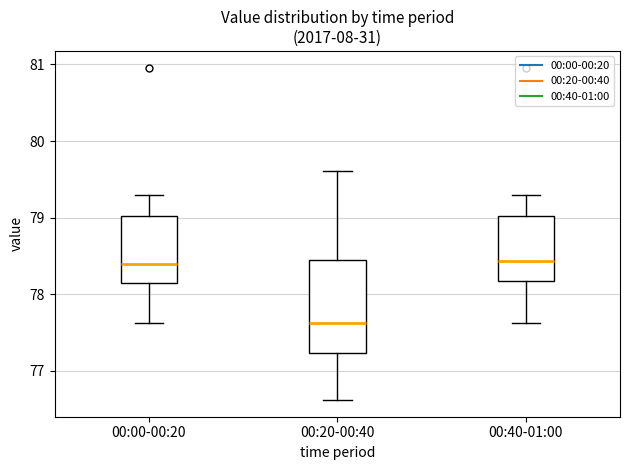

Reading left to right, read every box against the y-axis: the position of its median line, the range the box covers, and the ends of its whiskers. The values are not printed on the chart, so give them approximately, as read against the axis.

00:00-00:20: median 78.4, box 78.1 to 79.0, whiskers 77.6 to 79.3
00:20-00:40: median 77.6, box 77.2 to 78.5, whiskers 76.6 to 79.6
00:40-01:00: median 78.4, box 78.2 to 79.0, whiskers 77.6 to 79.3